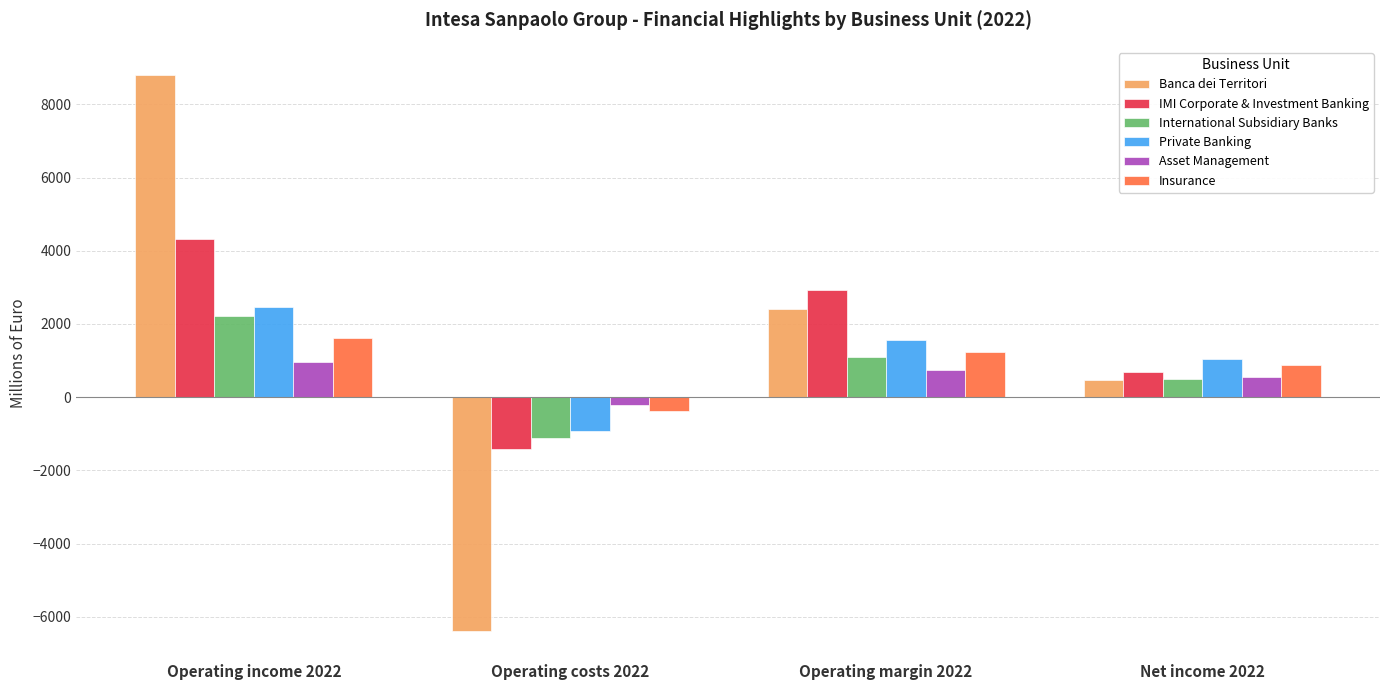

What is the value of the Asset Management bar at the 2nd from the left?

-222